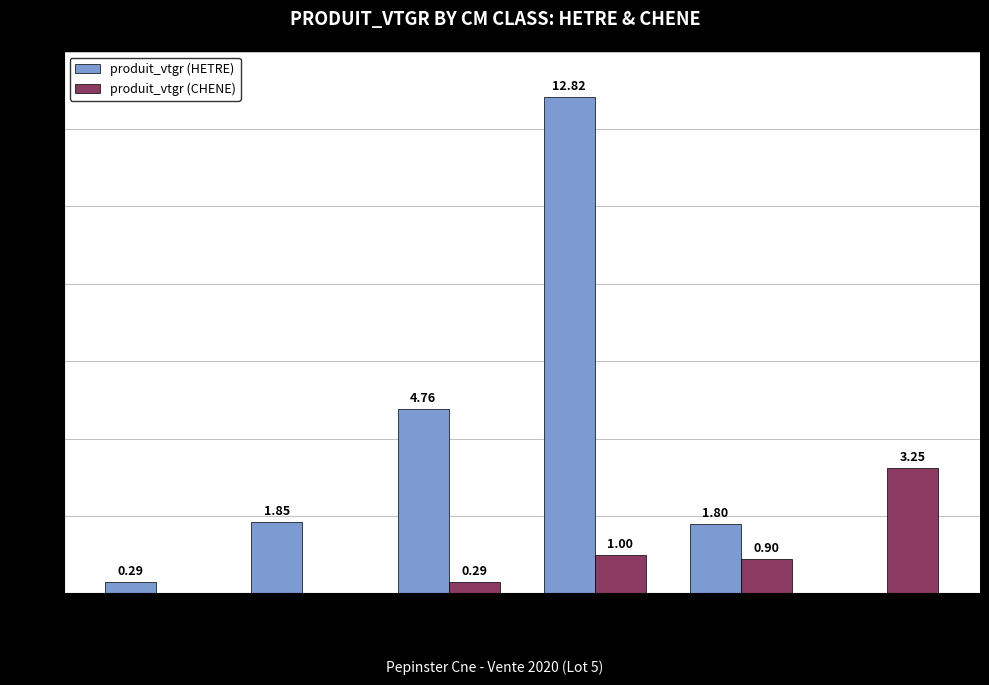

Which series has the largest total across all categories?

produit_vtgr (HETRE)